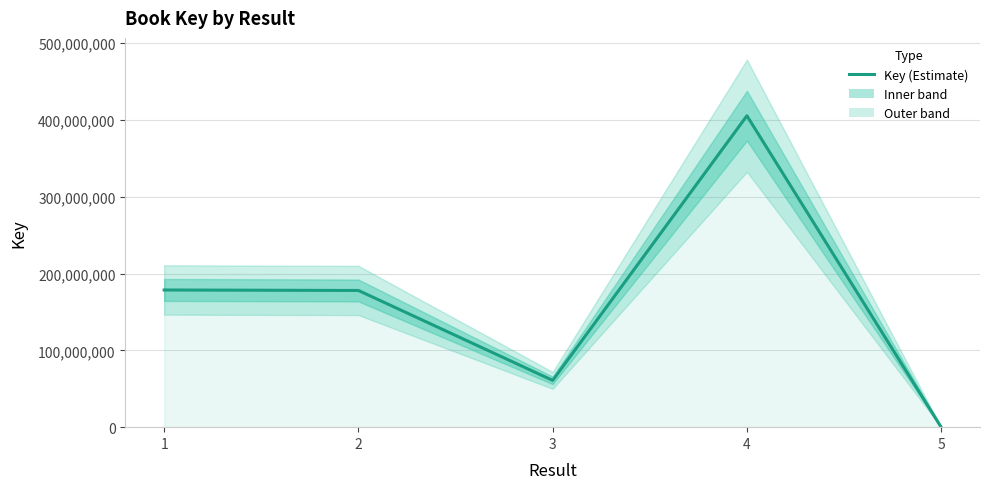

The value at 1 is 178648579. True or false?

True